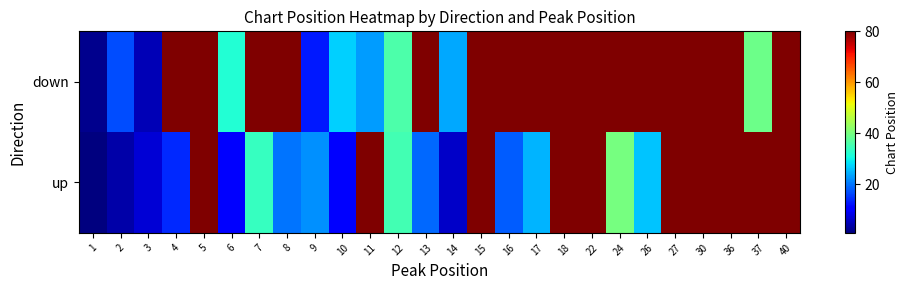

Rank the series by their maximum value, from highest to lowest.

up, down